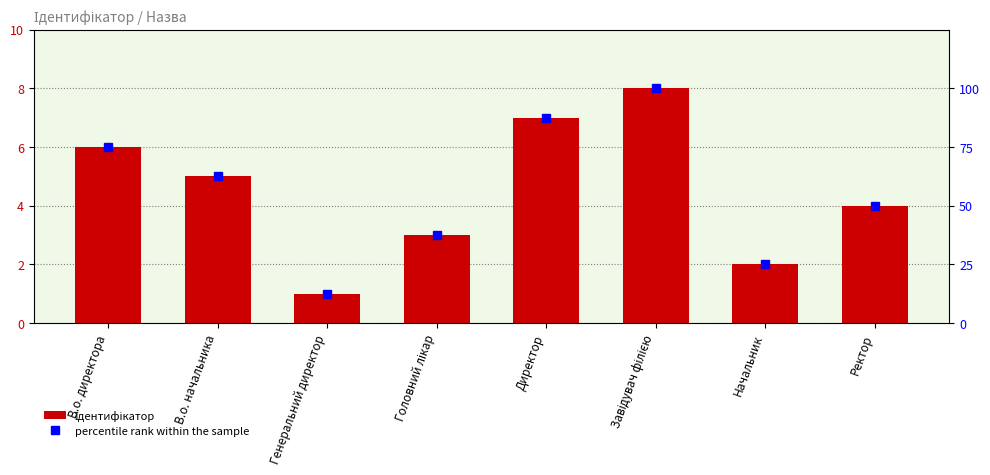

Reading left to right, extract all data points from this chart.

Ідентифікатор: В.о. директора=6.0	В.о. начальника=5.0	Генеральний директор=1.0	Головний лікар=3.0	Директор=7.0	Завідувач філією=8.0	Начальник=2.0	Ректор=4.0
percentile rank within the sample: В.о. директора=75.0	В.о. начальника=62.5	Генеральний директор=12.5	Головний лікар=37.5	Директор=87.5	Завідувач філією=100.0	Начальник=25.0	Ректор=50.0